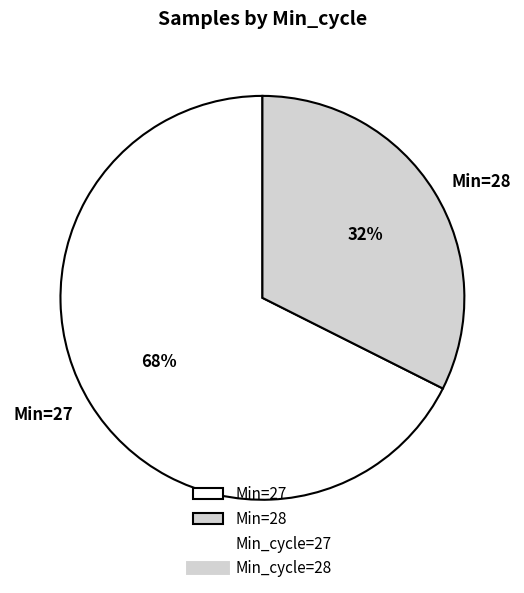

The Min=28 slice represents 32% of the pie. True or false?

True